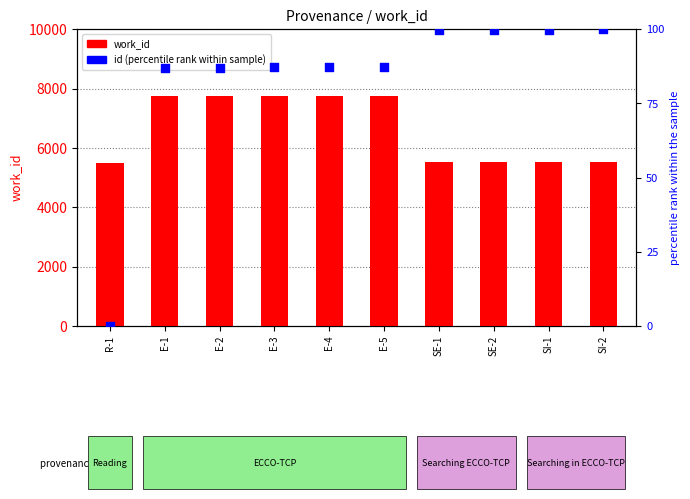

What are all the series names shown in the legend?

work_id, id (percentile)